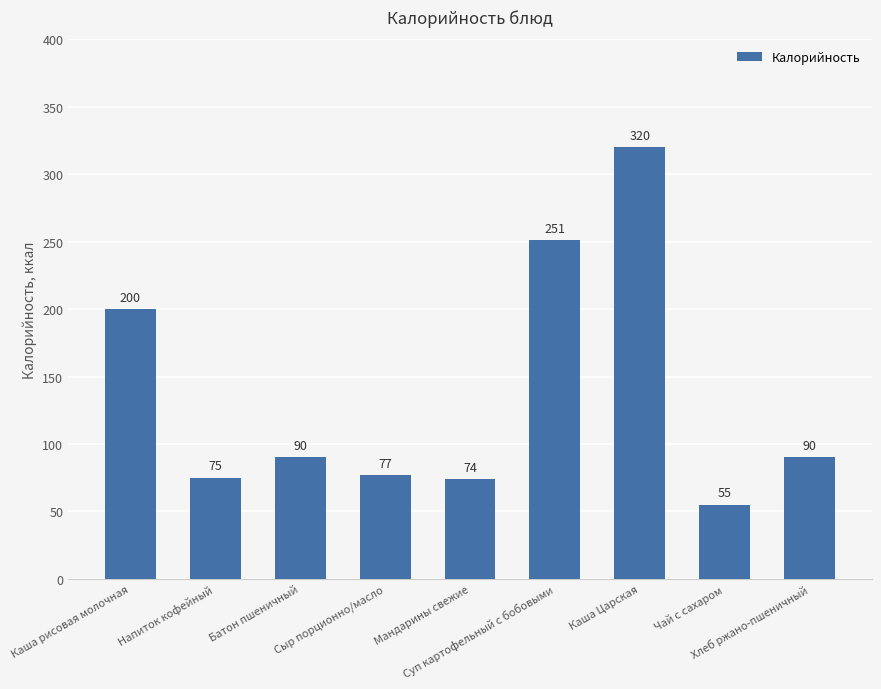

What is the average value?

137